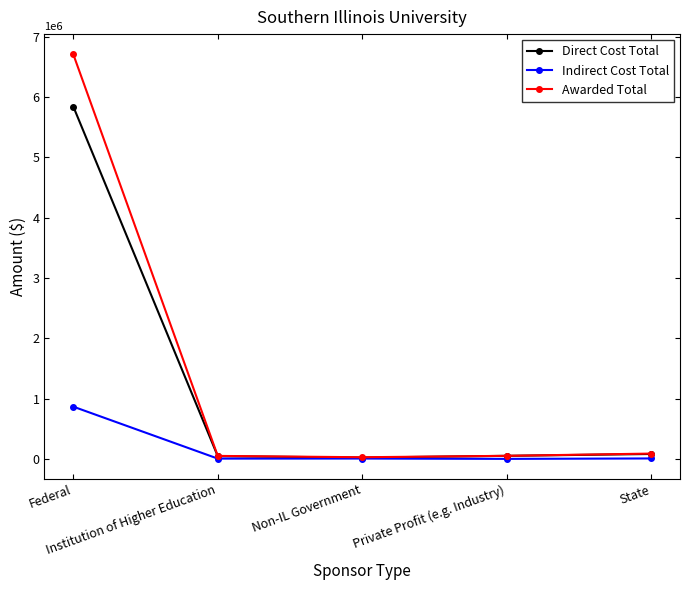

At which label is Awarded Total closest to 3369160?

State